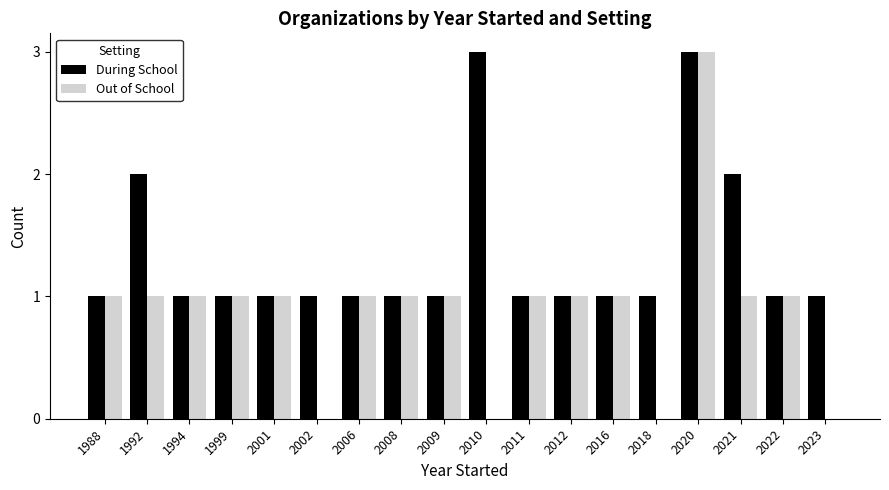

Is it true that During School equals 1 at 2002?

True